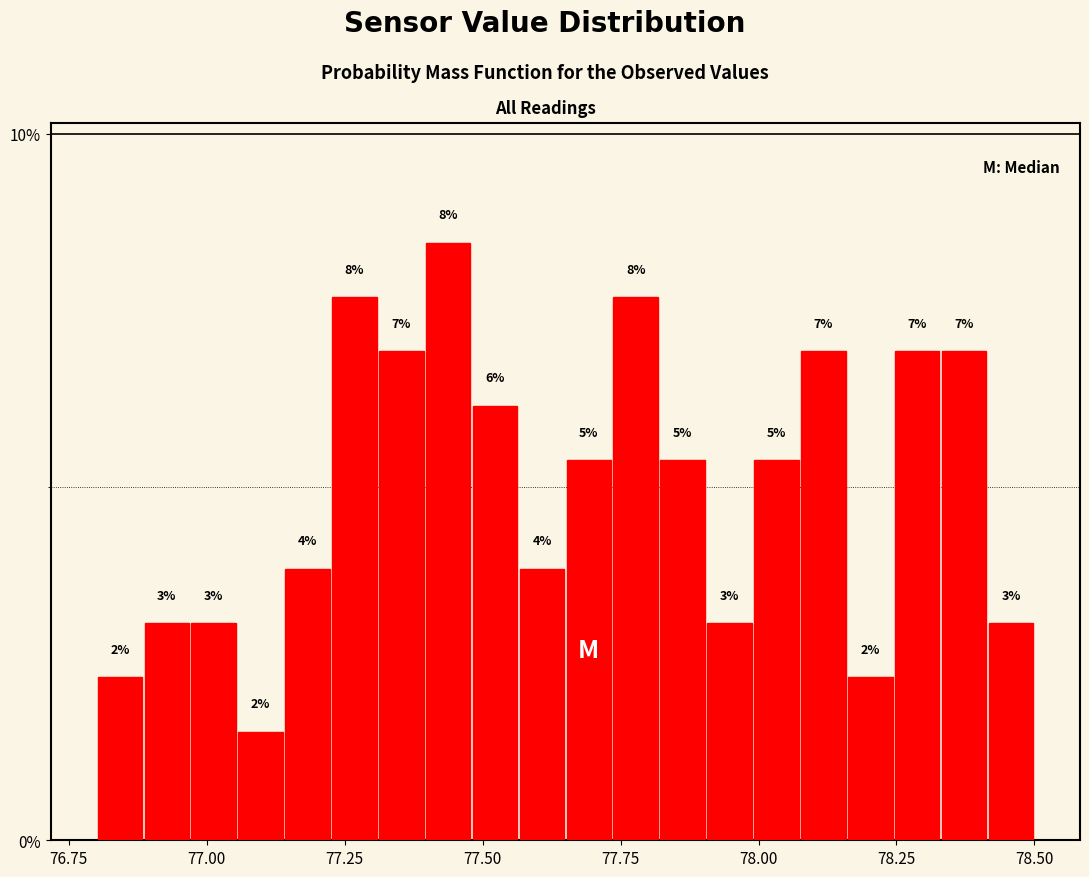

Read against the x-axis, roughly where is the centre of the tallest bar?

77.45